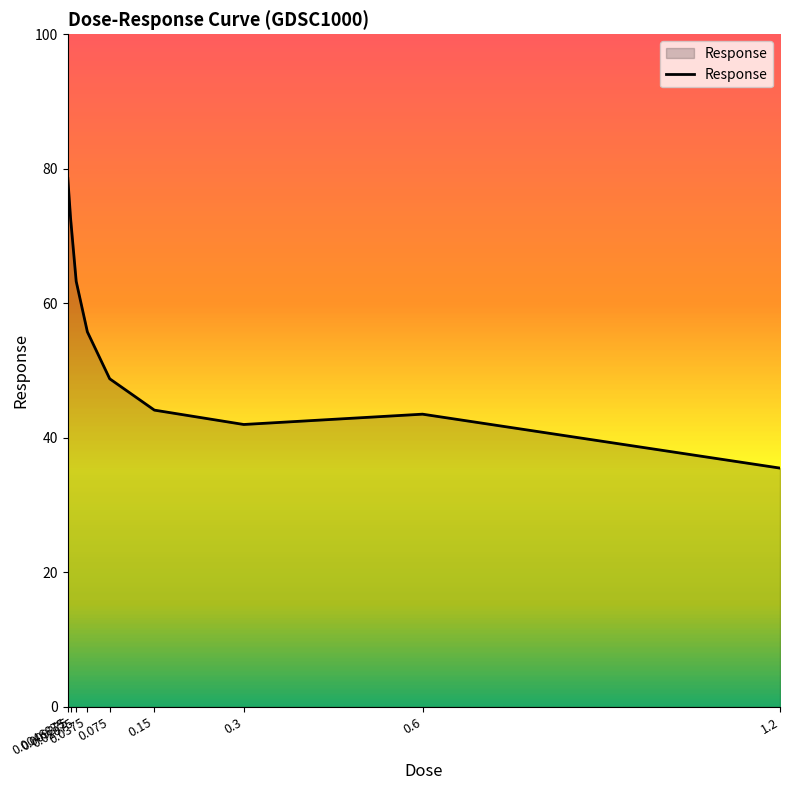

At which category does the chart reach its minimum across all series?

1.2